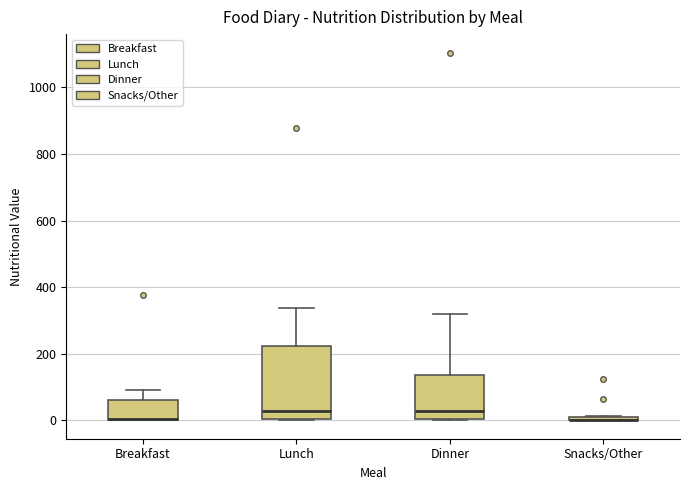

Comparing the boxes themselves (not the whiskers), which one is the tallest?

Lunch